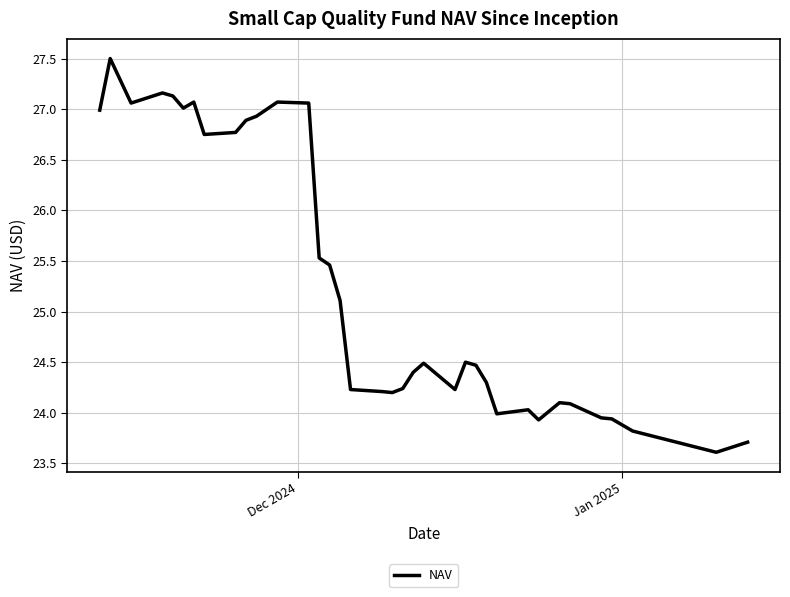

What is the greatest value displayed?

27.5